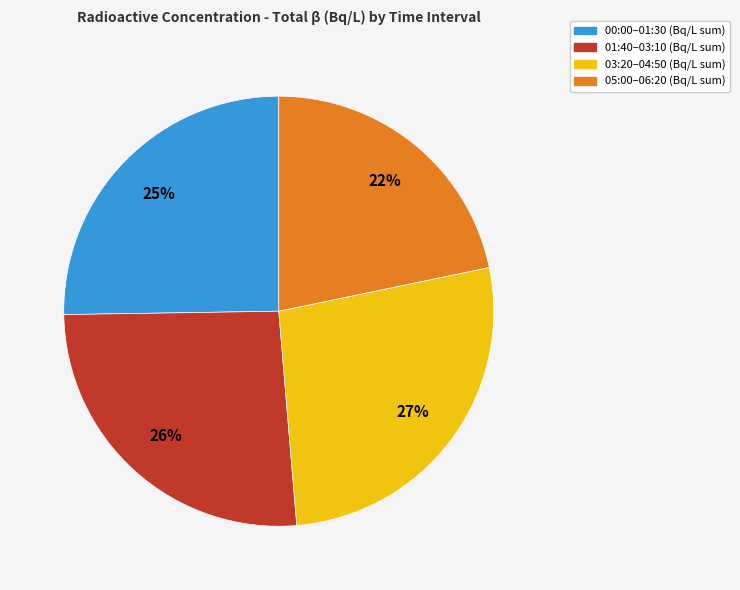

Do 00:00–01:30 (Bq/L sum) and 01:40–03:10 (Bq/L sum) together represent more than half of the pie?

Yes